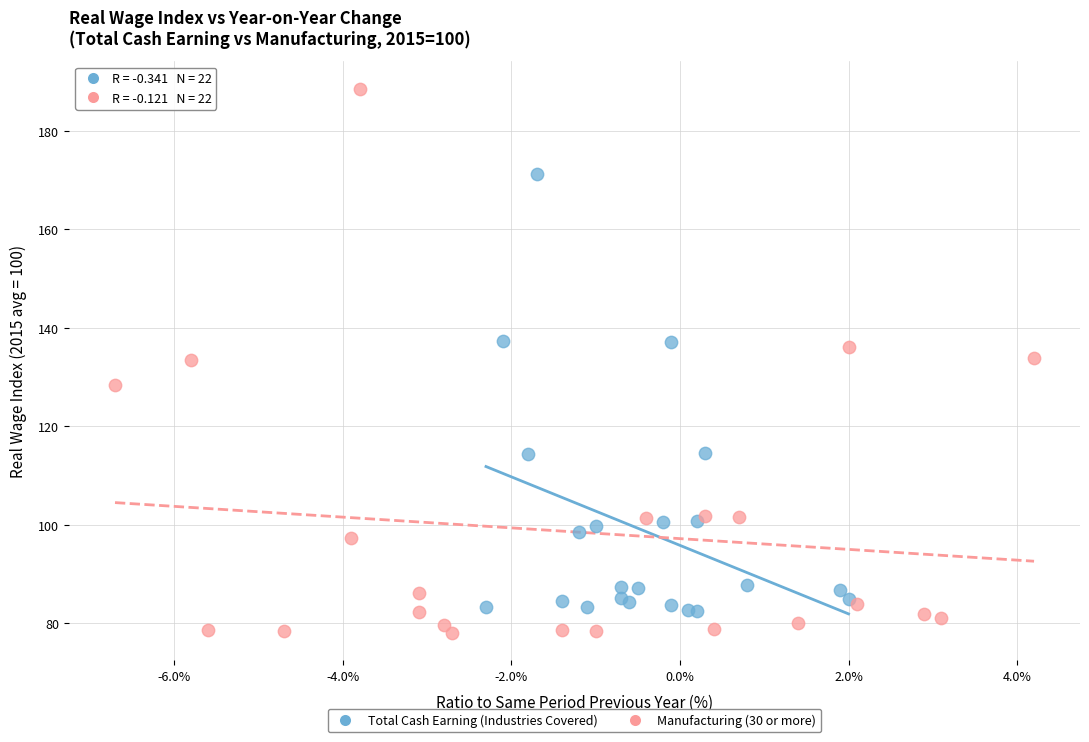

Which series has the largest Y range (max minus min)?

Manufacturing (30 or more)